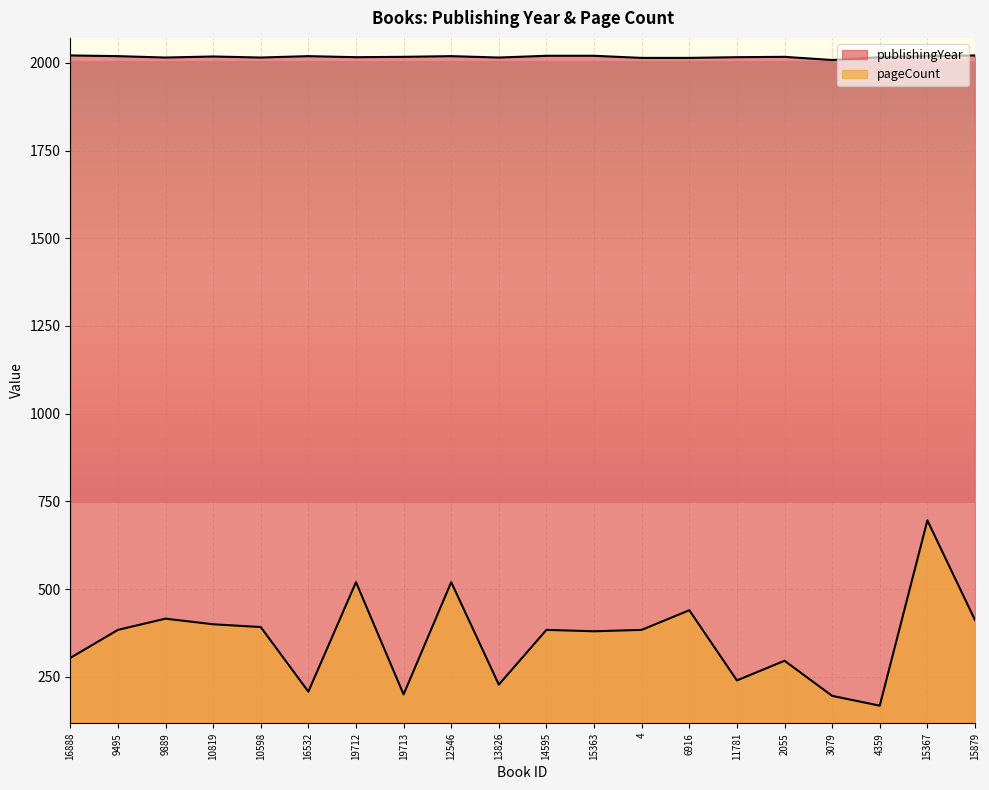

What is the average value of the publishingYear series?

2017